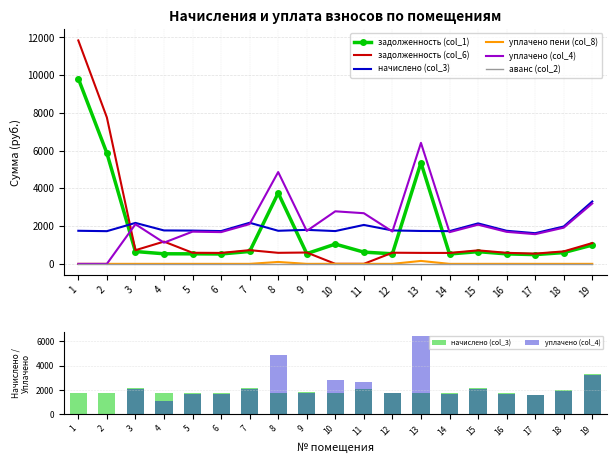

At how many categories does at least one series exceed 5037?

3